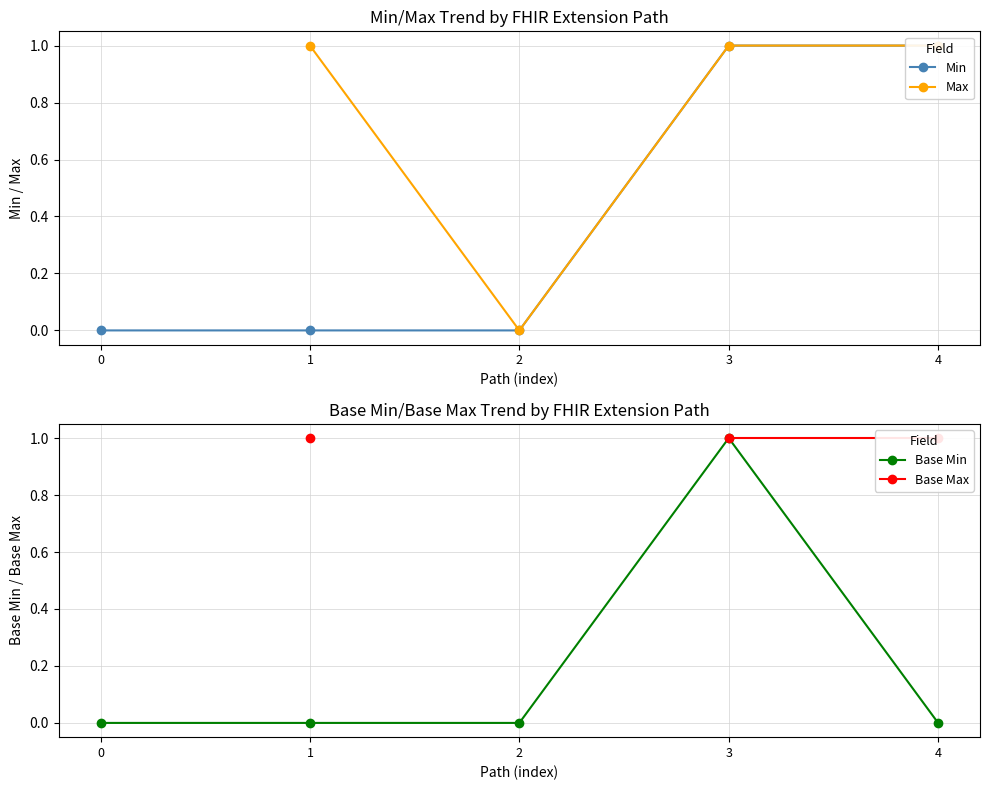

True or false: Base Min and Base Max intersect in this chart.

False